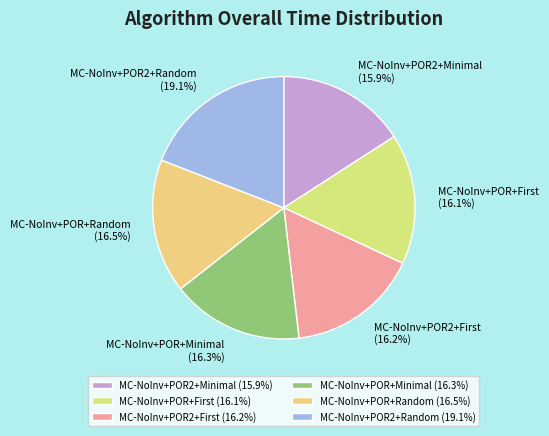

How many segments does this pie chart have?

6